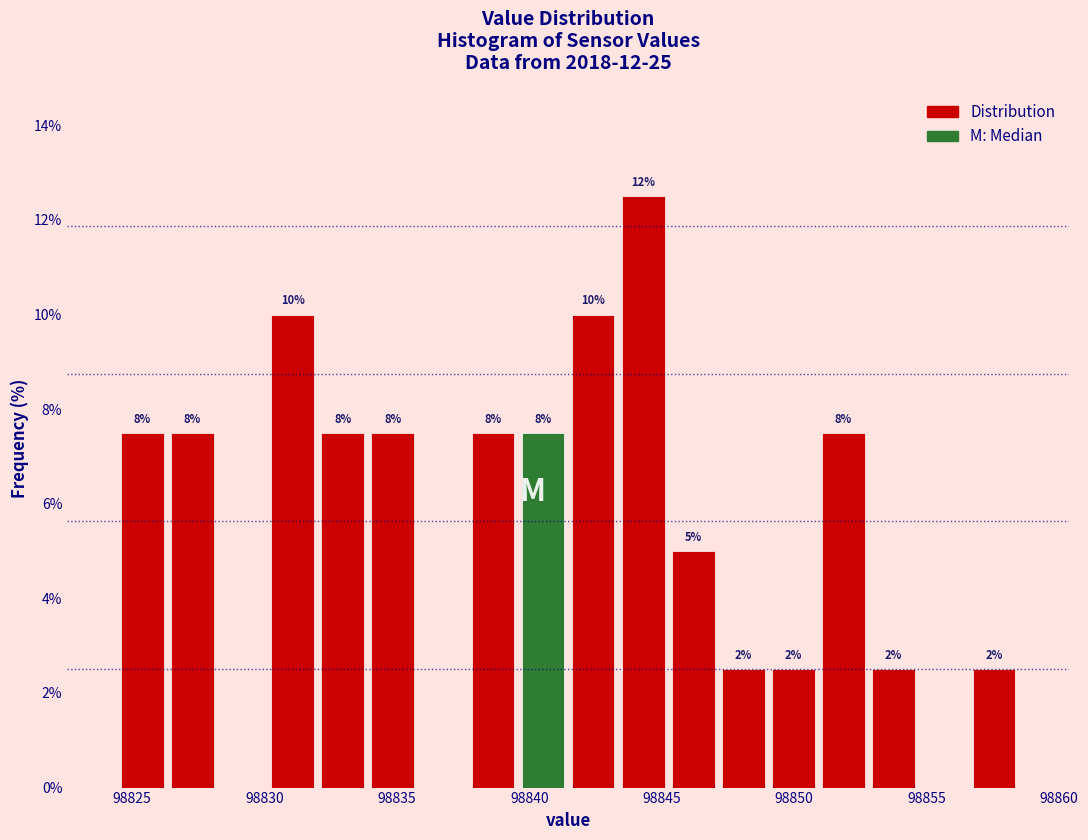

Read against the x-axis, roughly where is the centre of the tallest bar?

98844.5